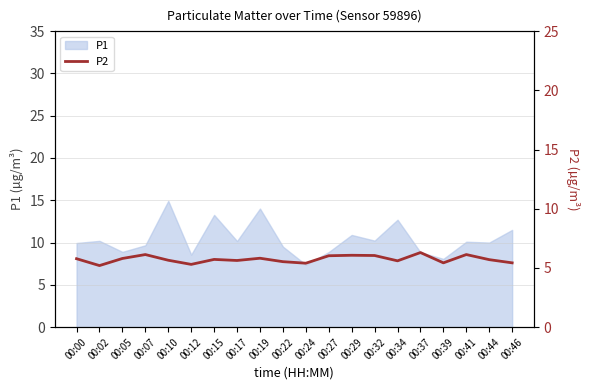

At which label does P1 reach its peak?

00:10